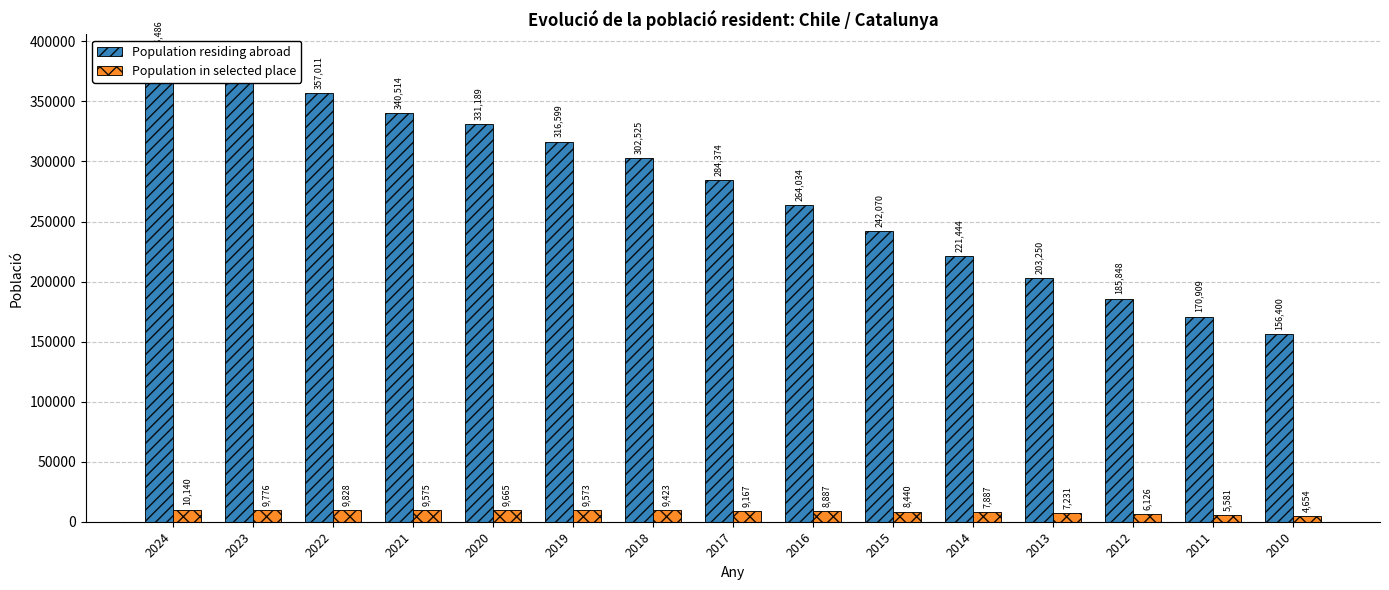

What is the difference between the second highest and minimum values in the Population in selected place series?

5174